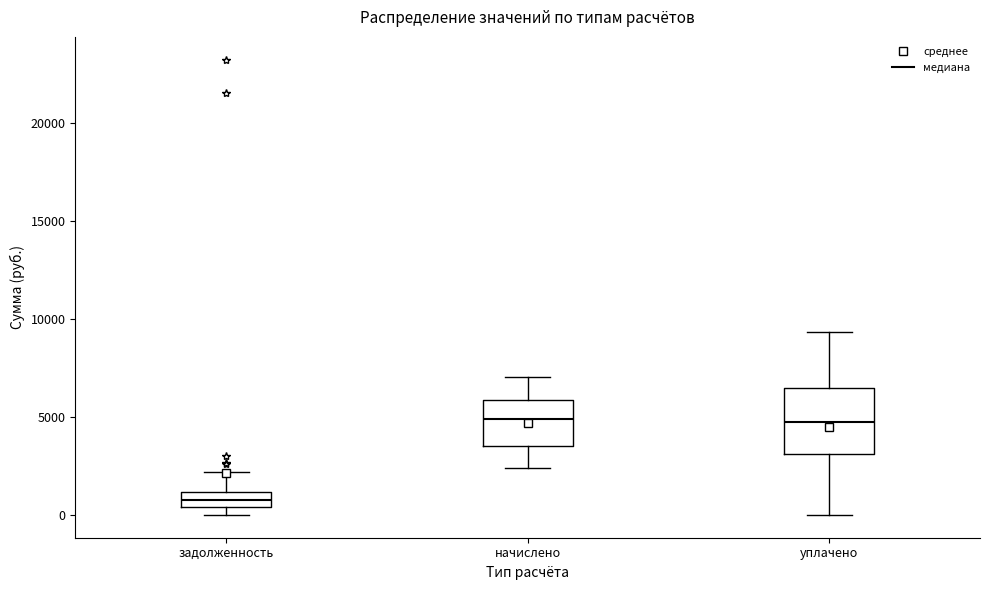

Where is the lower edge of the box for задолженность on the y-axis? The values are not printed on the chart, so give them approximately, as read against the axis.

500